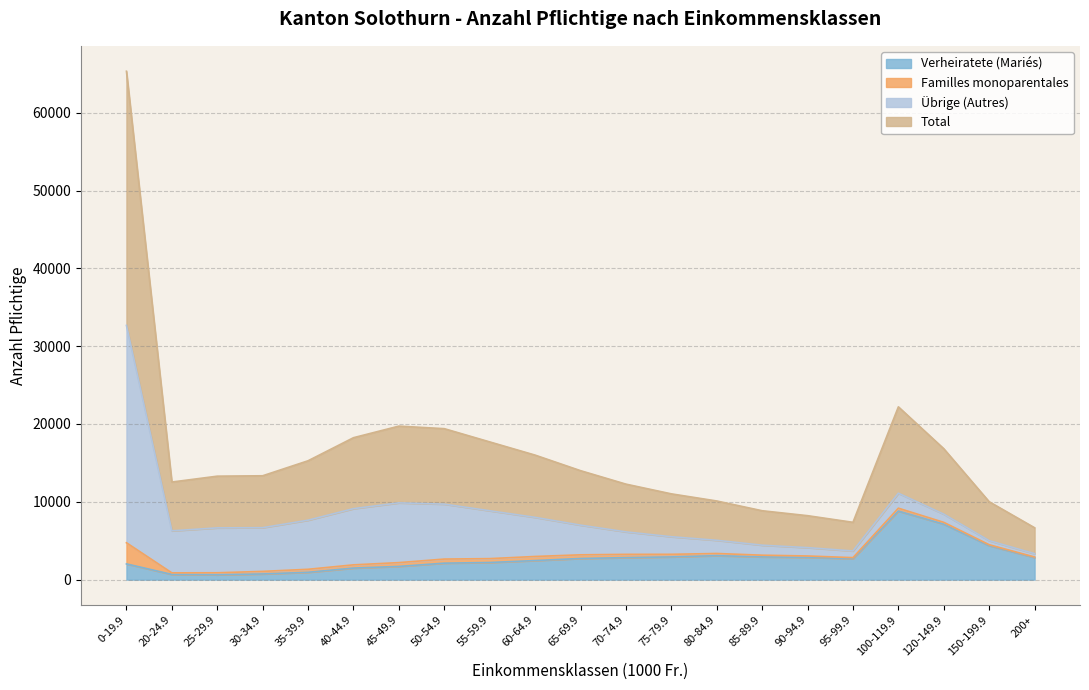

At which category is the sum across all series the highest?

0-19.9